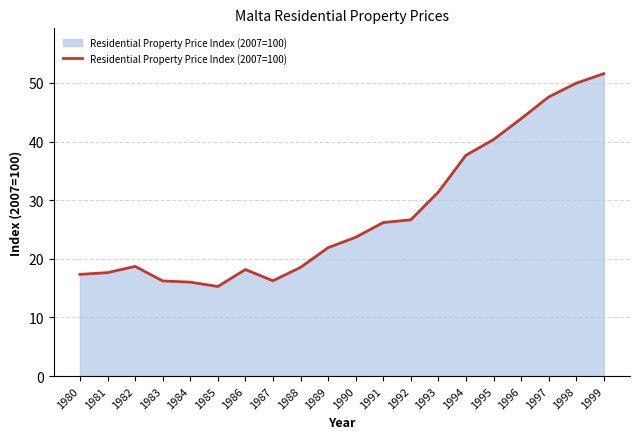

Count the number of data series in this chart.

1